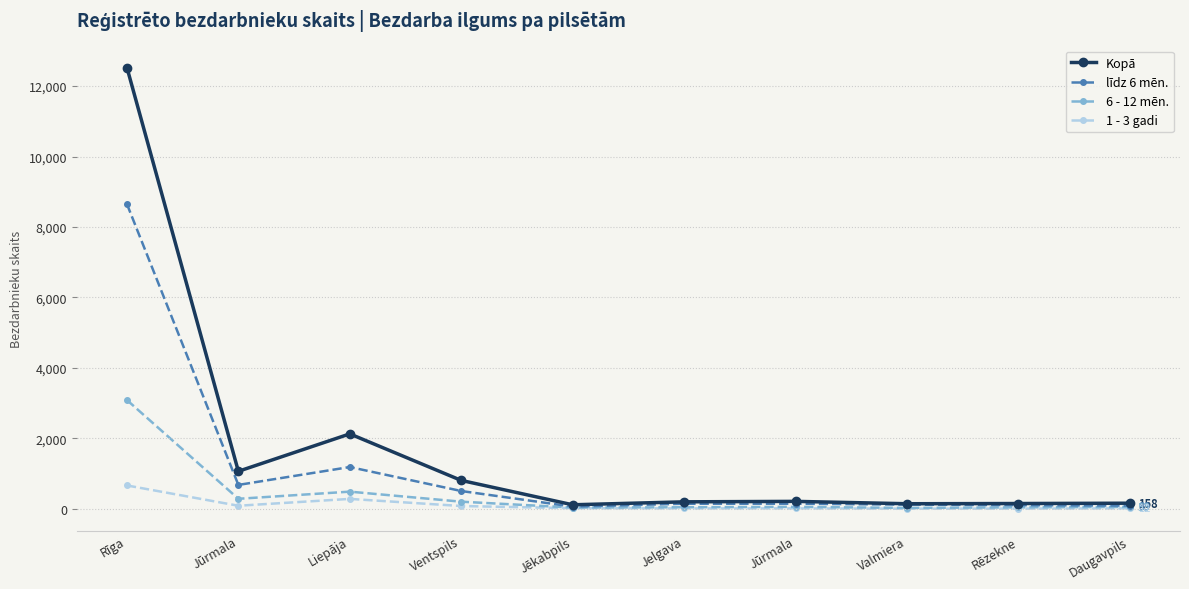

Reading left to right, extract all data points from this chart.

Kopā: 12529	1064	2126	805	113	197	210	143	149	158
līdz 6 mēn.: 8652	677	1185	504	61	143	144	117	103	89
6 - 12 mēn.: 3087	283	486	201	34	43	54	24	40	53
1 - 3 gadi: 662	86	280	78	16	10	11	2	4	12